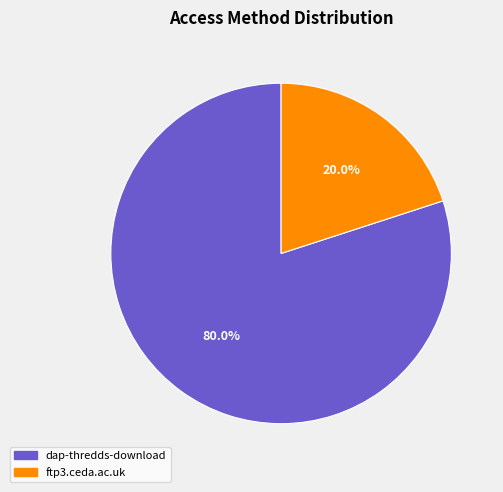

How many segments does this pie chart have?

2